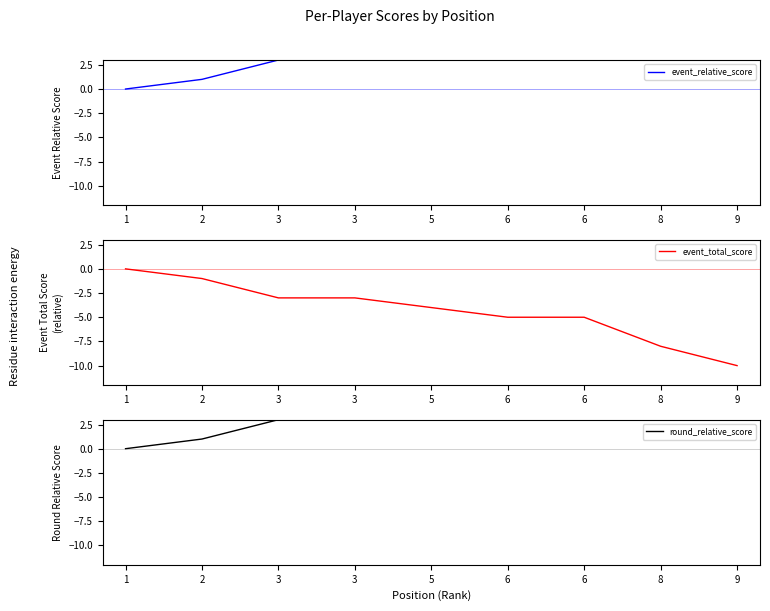

Reading left to right, extract all data points from this chart.

event_relative_score: 1=0	2=1	3=3	3=3	5=4	6=5	6=5	8=8	9=10
event_total_score: 1=0	2=-1	3=-3	3=-3	5=-4	6=-5	6=-5	8=-8	9=-10
round_relative_score: 1=0	2=1	3=3	3=3	5=4	6=5	6=5	8=8	9=10